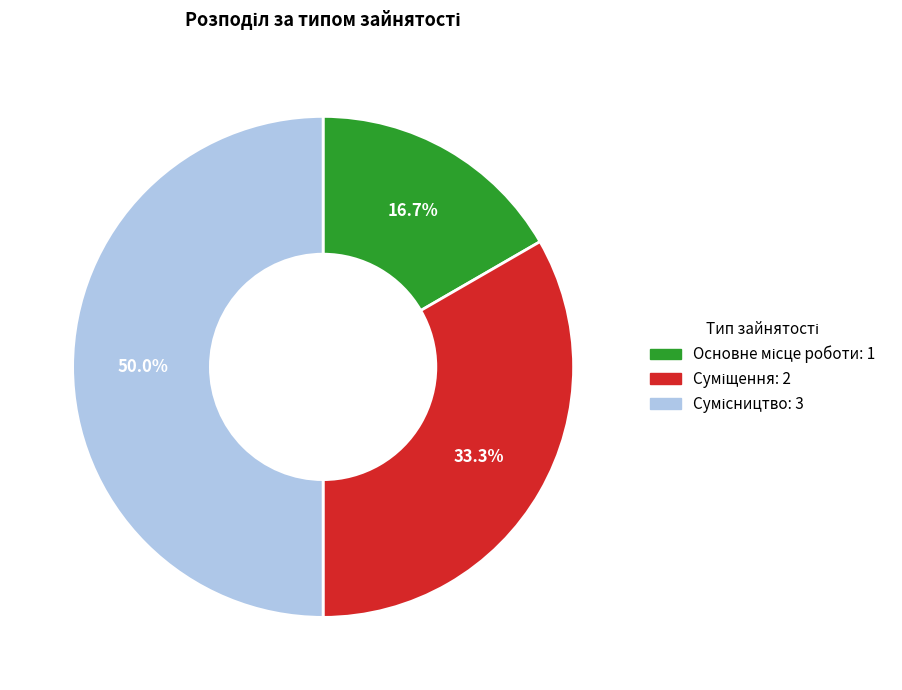

What portion of the pie excludes Основне місце роботи?

83.3%